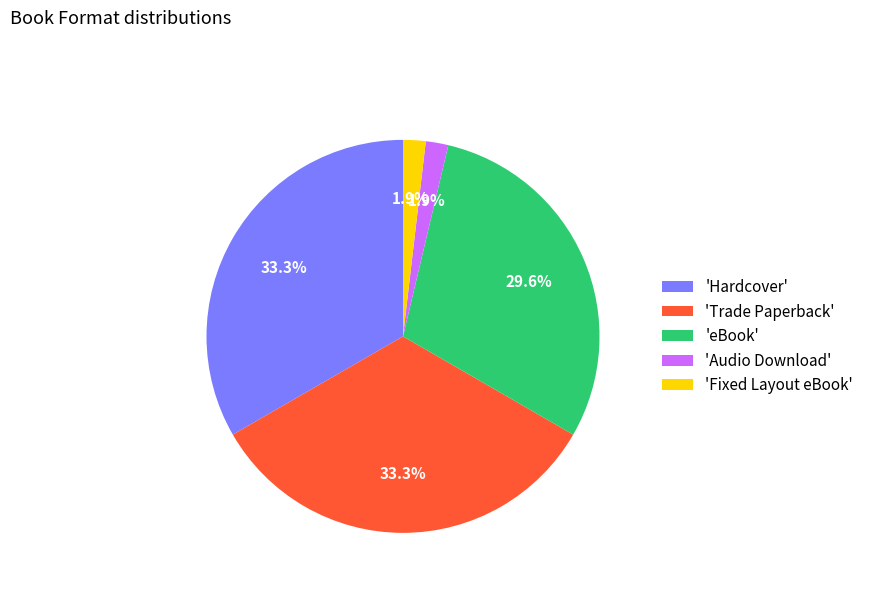

Combined, what portion of the pie is 'Fixed Layout eBook' and 'eBook'?

31.5%